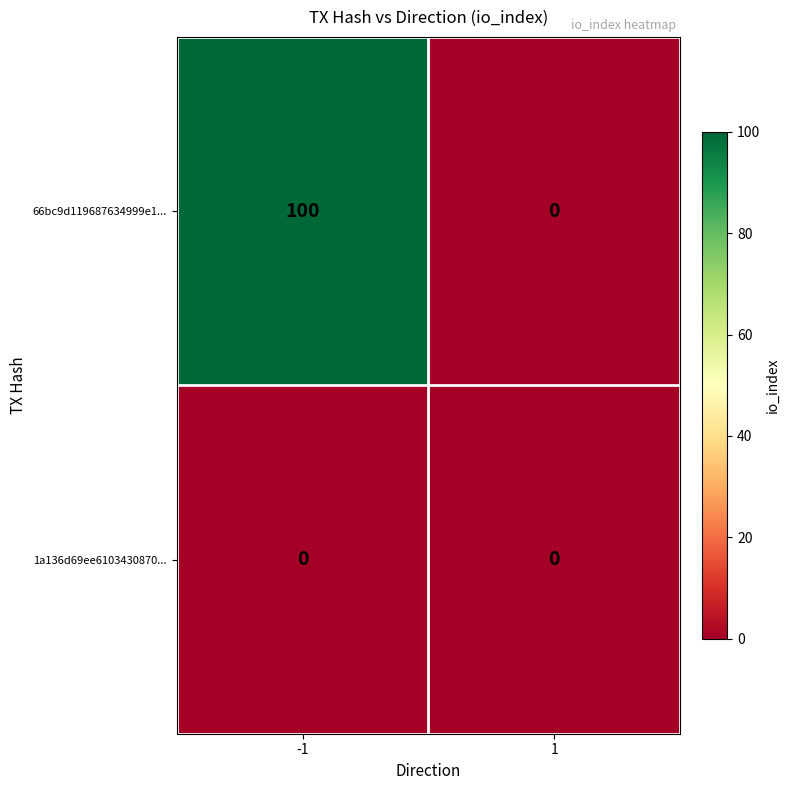

How many categories are shown in the chart?

2